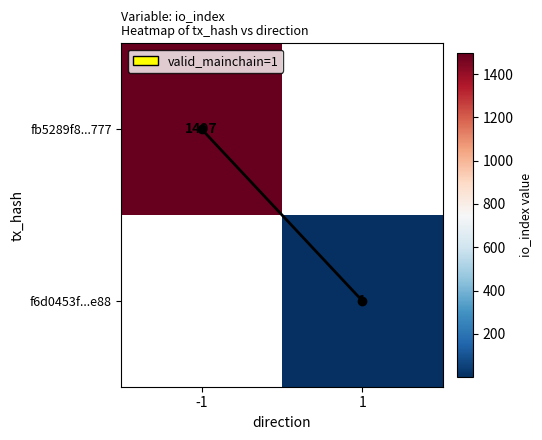

How many distinct data groups are displayed?

3